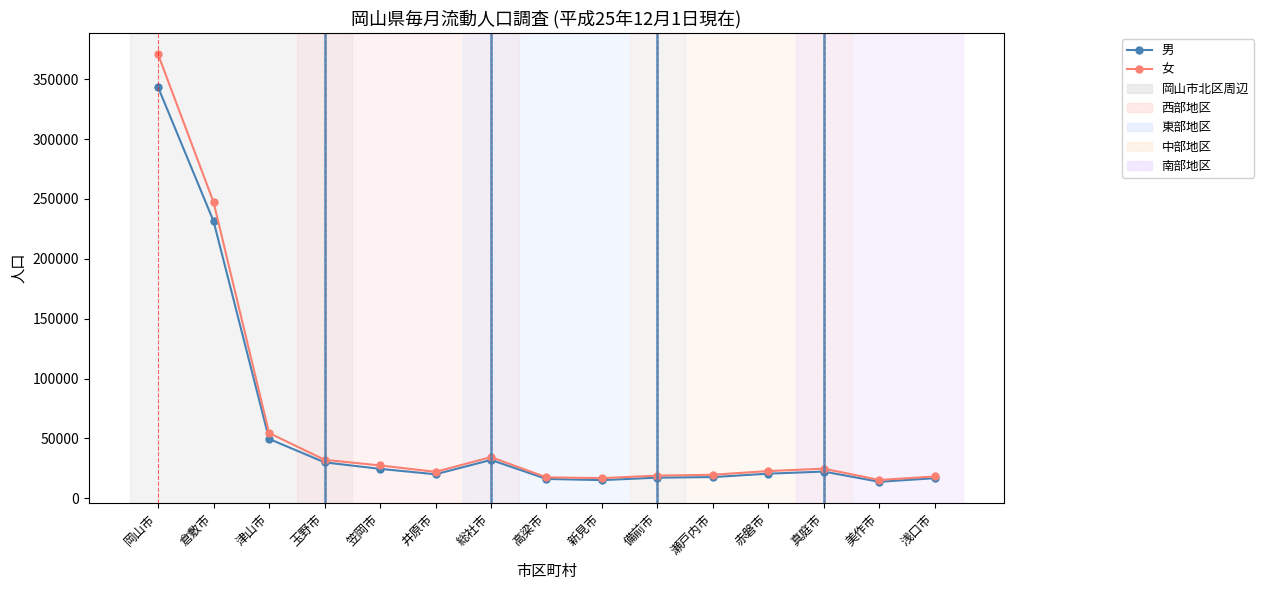

True or false: 男 has more than 1 interior local peaks.

True